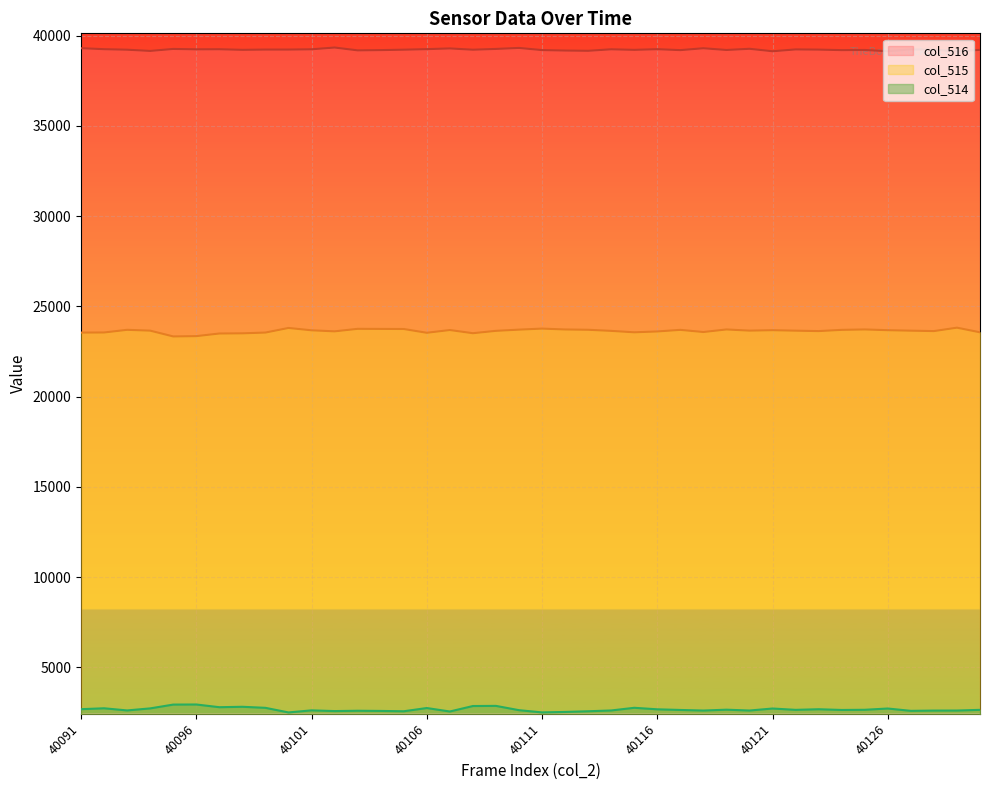

What is the sum of all col_516 values?

1569338